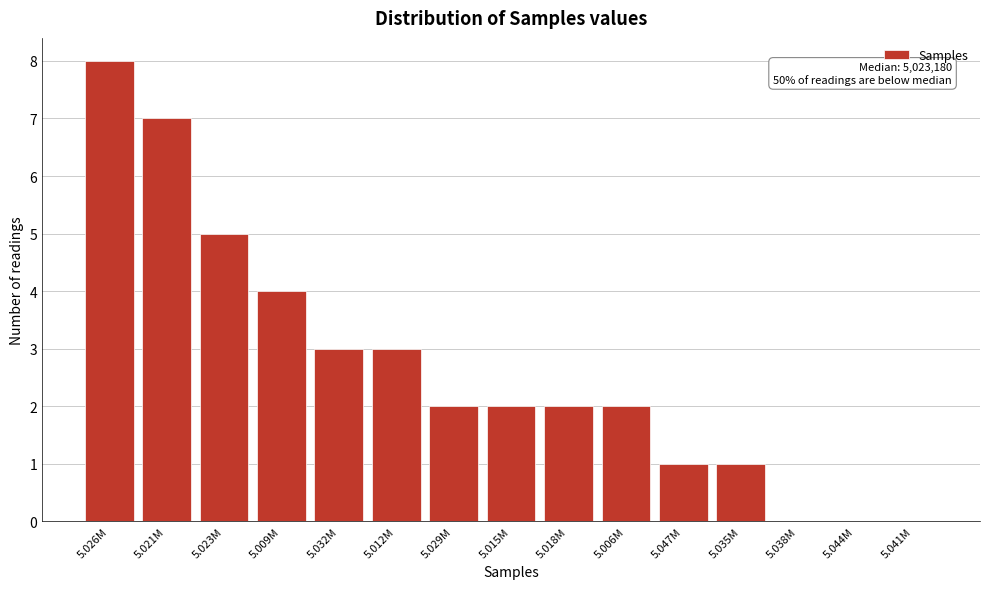

Reading left to right, extract all data points from this chart.

5.026M=8	5.021M=7	5.023M=5	5.009M=4	5.032M=3	5.012M=3	5.029M=2	5.015M=2	5.018M=2	5.006M=2	5.047M=1	5.035M=1	5.038M=0	5.044M=0	5.041M=0